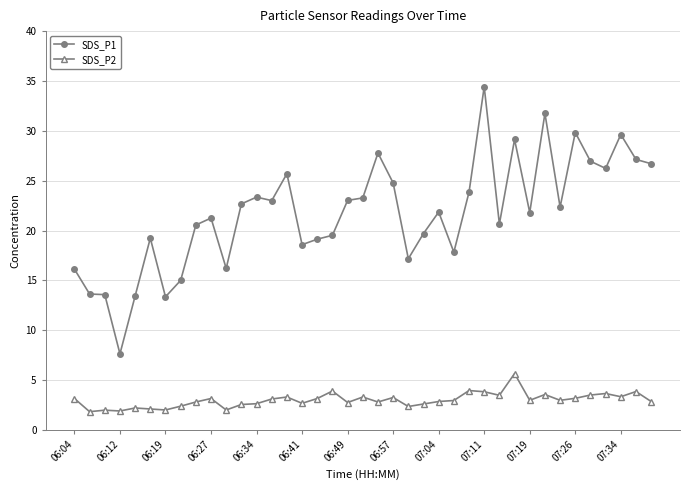

At how many categories does at least one series exceed 13?

38